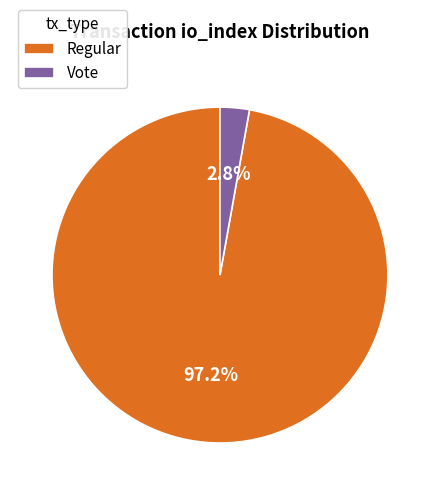

Rank the categories by value from lowest to highest.

Vote, Regular